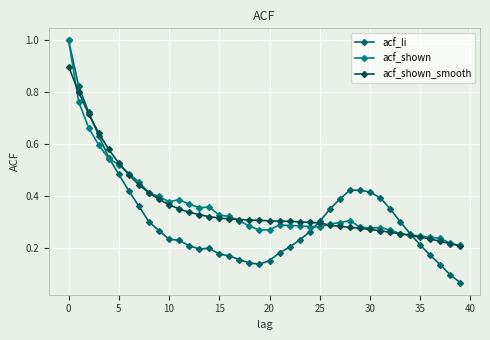

How many intersections are there between acf_li and acf_shown_smooth?

3